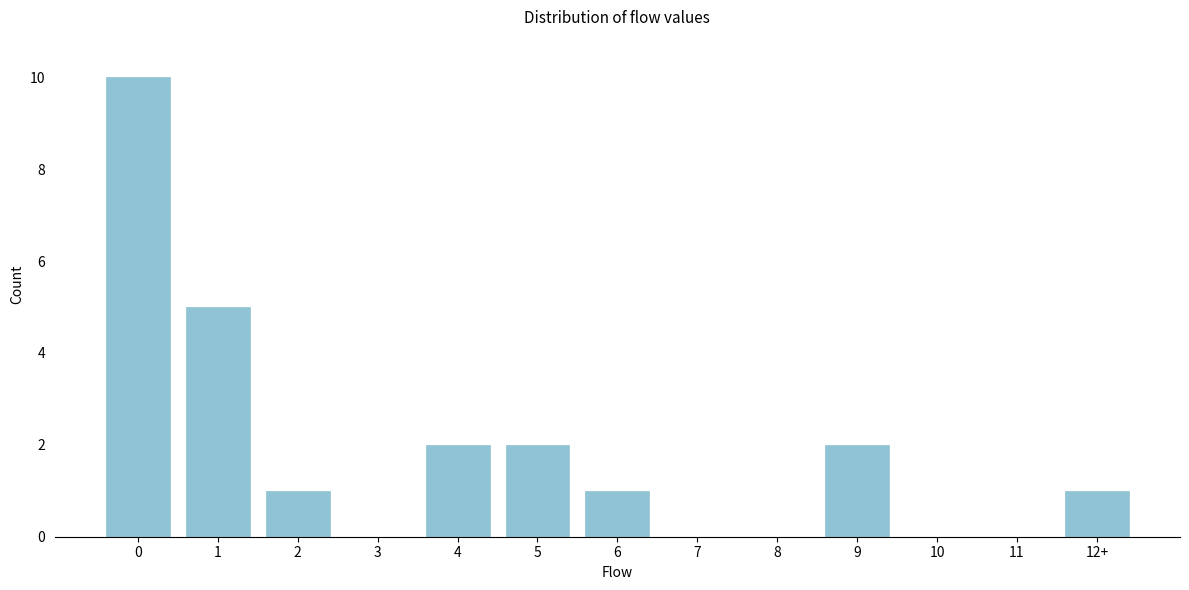

Reading left to right, transcribe all the data shown in this chart.

0=10	1=5	2=1	3=0	4=2	5=2	6=1	7=0	8=0	9=2	10=0	11=0	12+=1